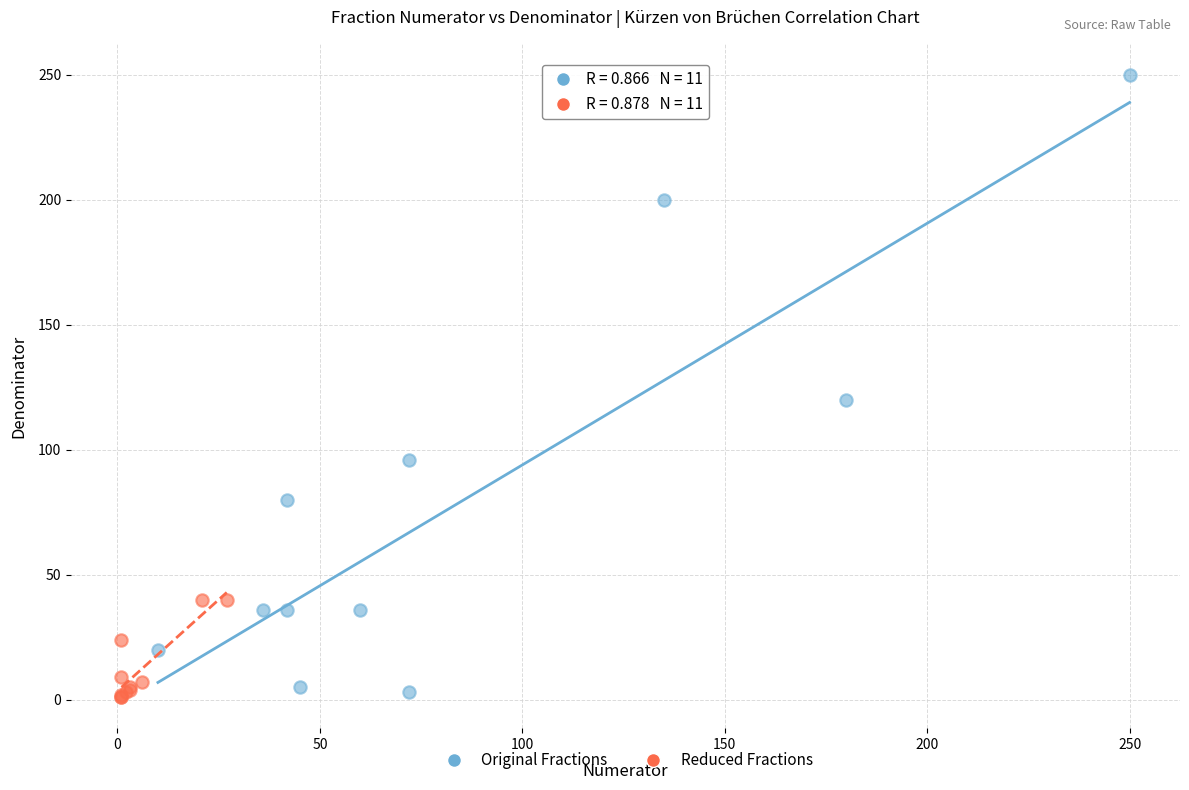

What are all the series names shown in the legend?

Original Fractions, Reduced Fractions